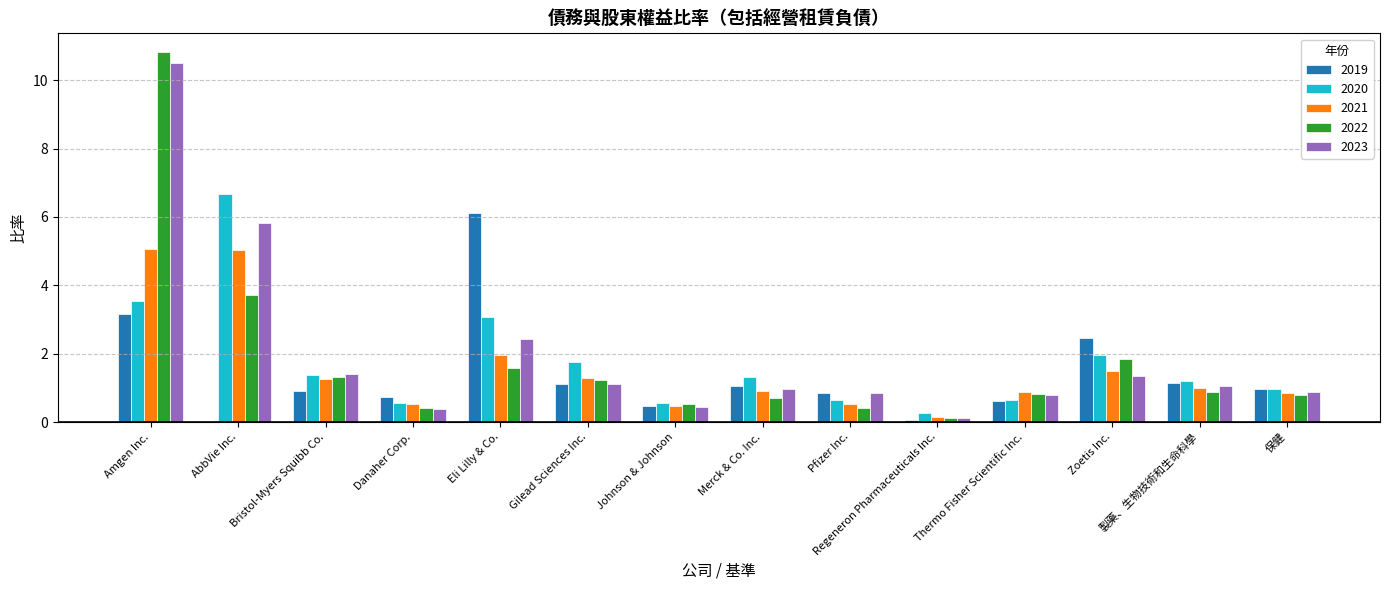

Which series has the widest spread of values?

2022